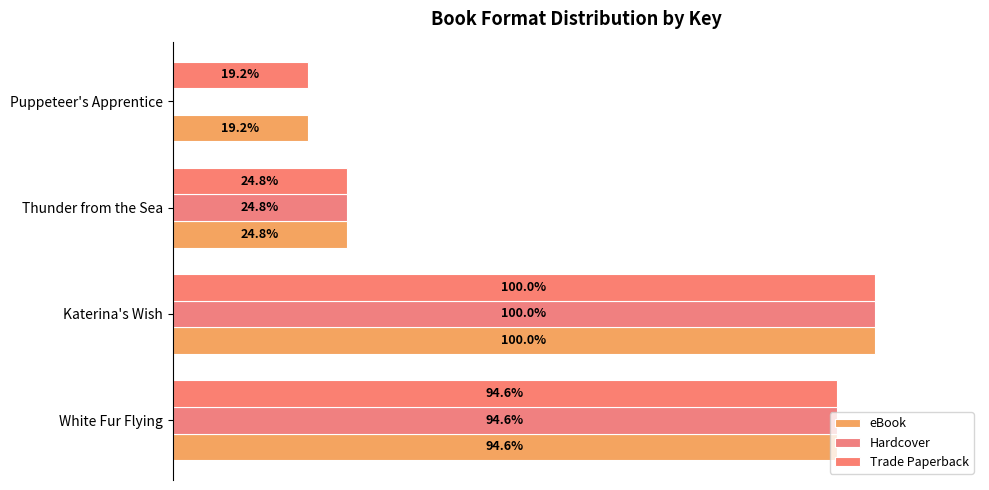

How many values in the Hardcover series are below 94?

2